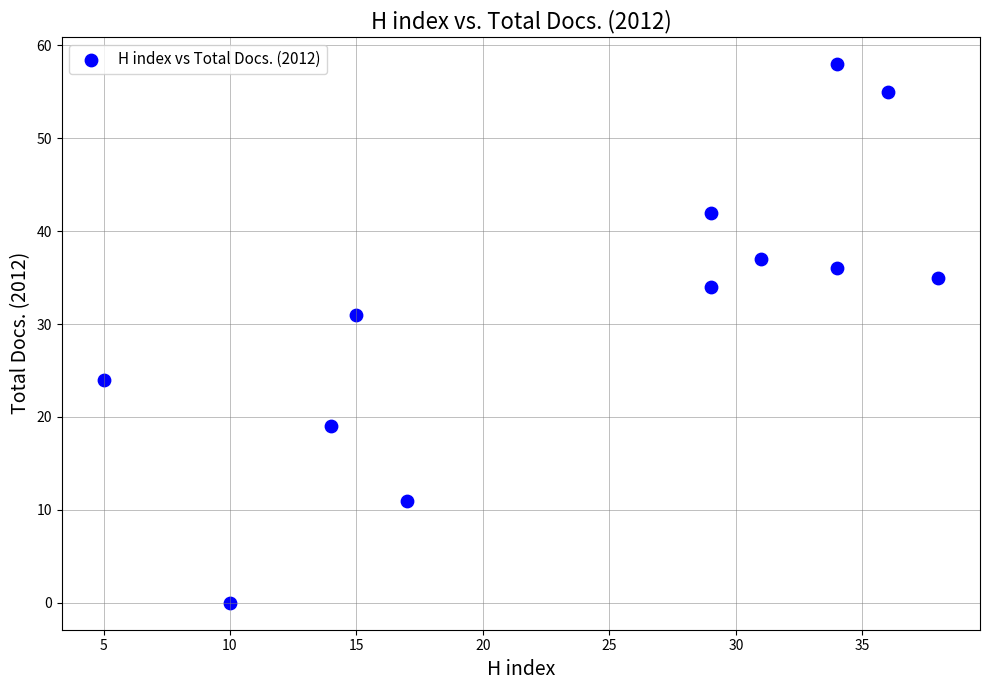

What Y value in the scatter plot is closest to 29?

31